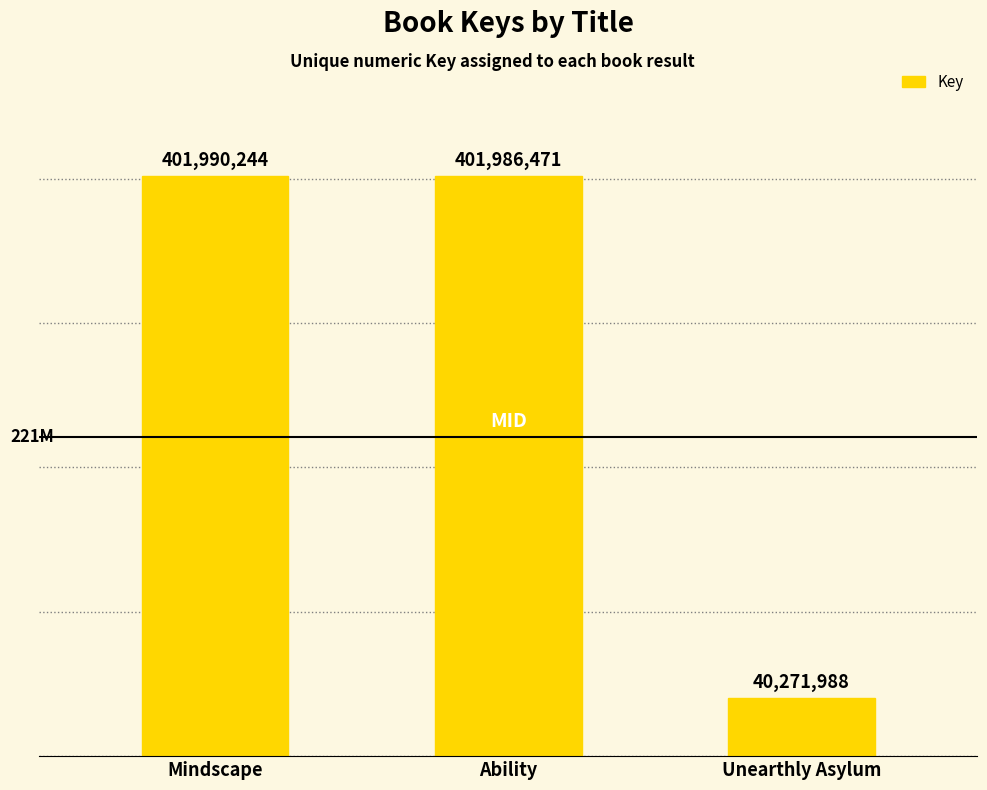

What is the difference between the maximum and minimum values?

361718256